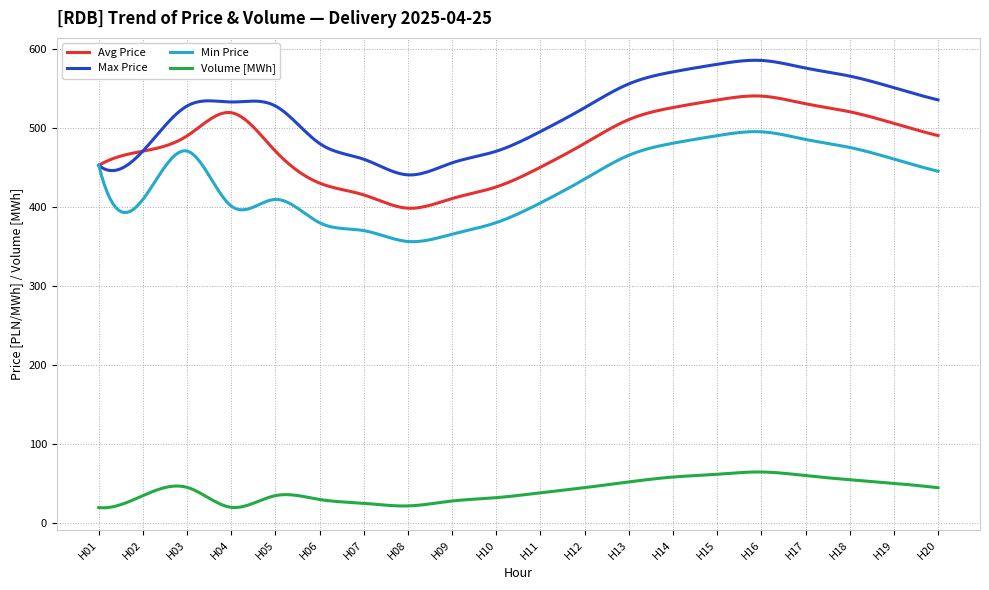

True or false: Max Price and Volume [MWh] cross at least once.

False